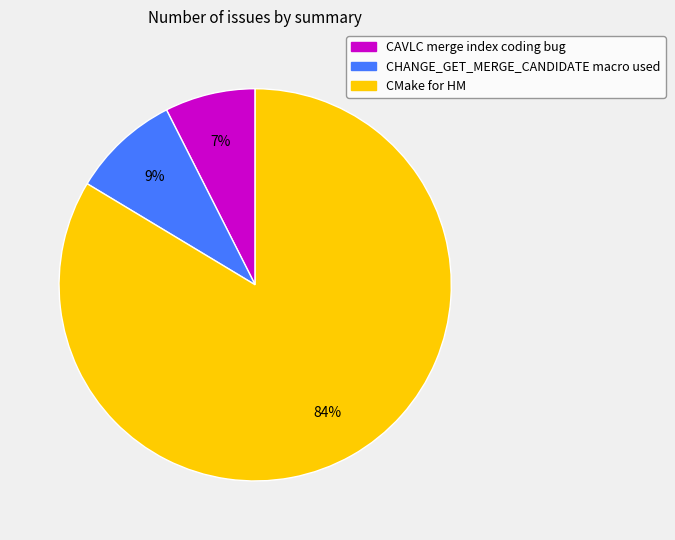

Rank the categories by value from lowest to highest.

CAVLC merge index coding bug, CHANGE_GET_MERGE_CANDIDATE macro used, CMake for HM